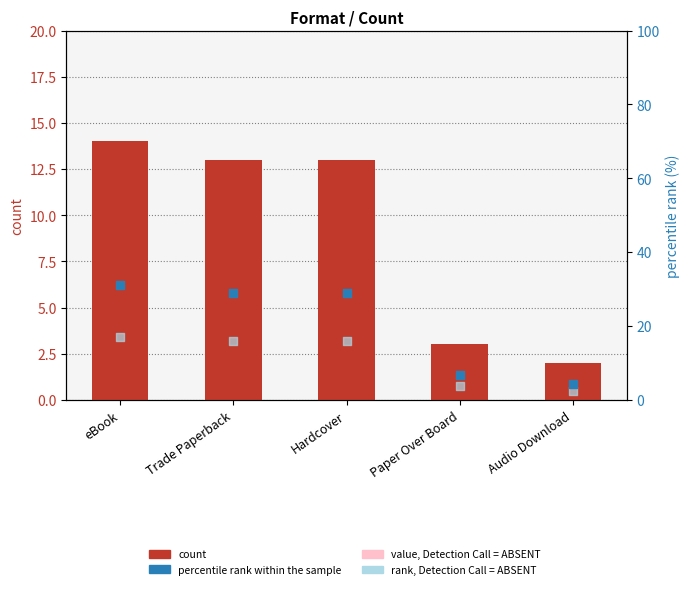

Which series has the largest total across all categories?

percentile rank within the sample